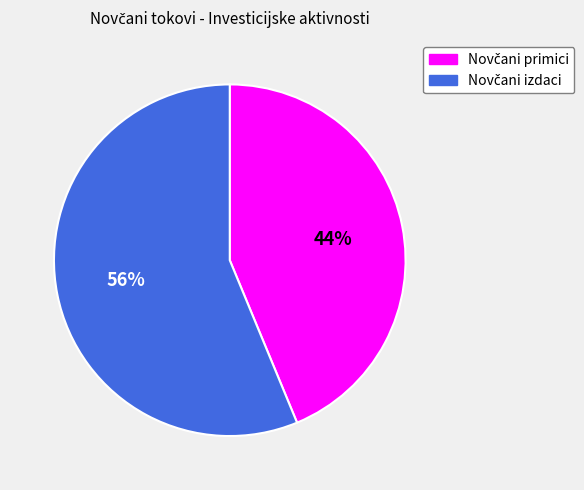

Does any single category account for the majority?

Yes